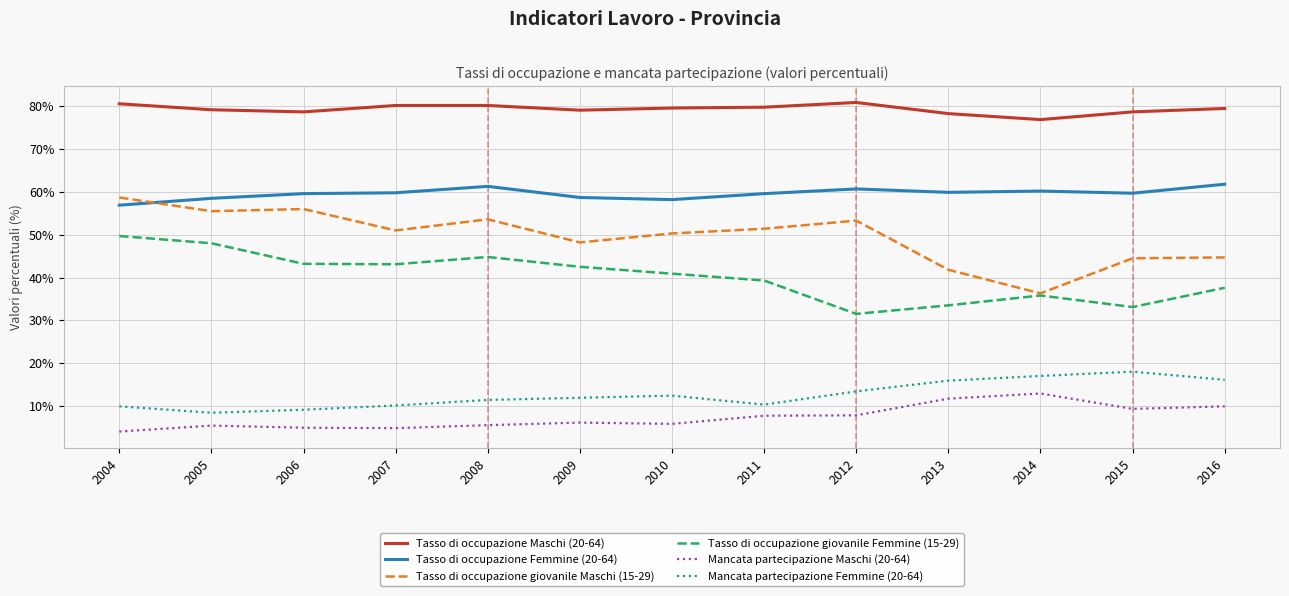

What are all the series names shown in the legend?

Tasso di occupazione Maschi (20-64), Tasso di occupazione Femmine (20-64), Tasso di occupazione giovanile Maschi (15-29), Tasso di occupazione giovanile Femmine (15-29), Mancata partecipazione Maschi (20-64), Mancata partecipazione Femmine (20-64)